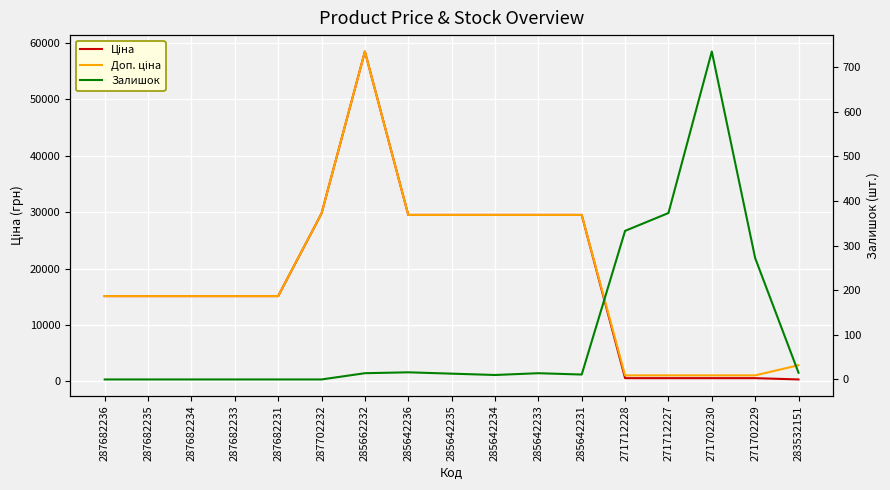

True or false: Ціна and Залишок intersect in this chart.

True